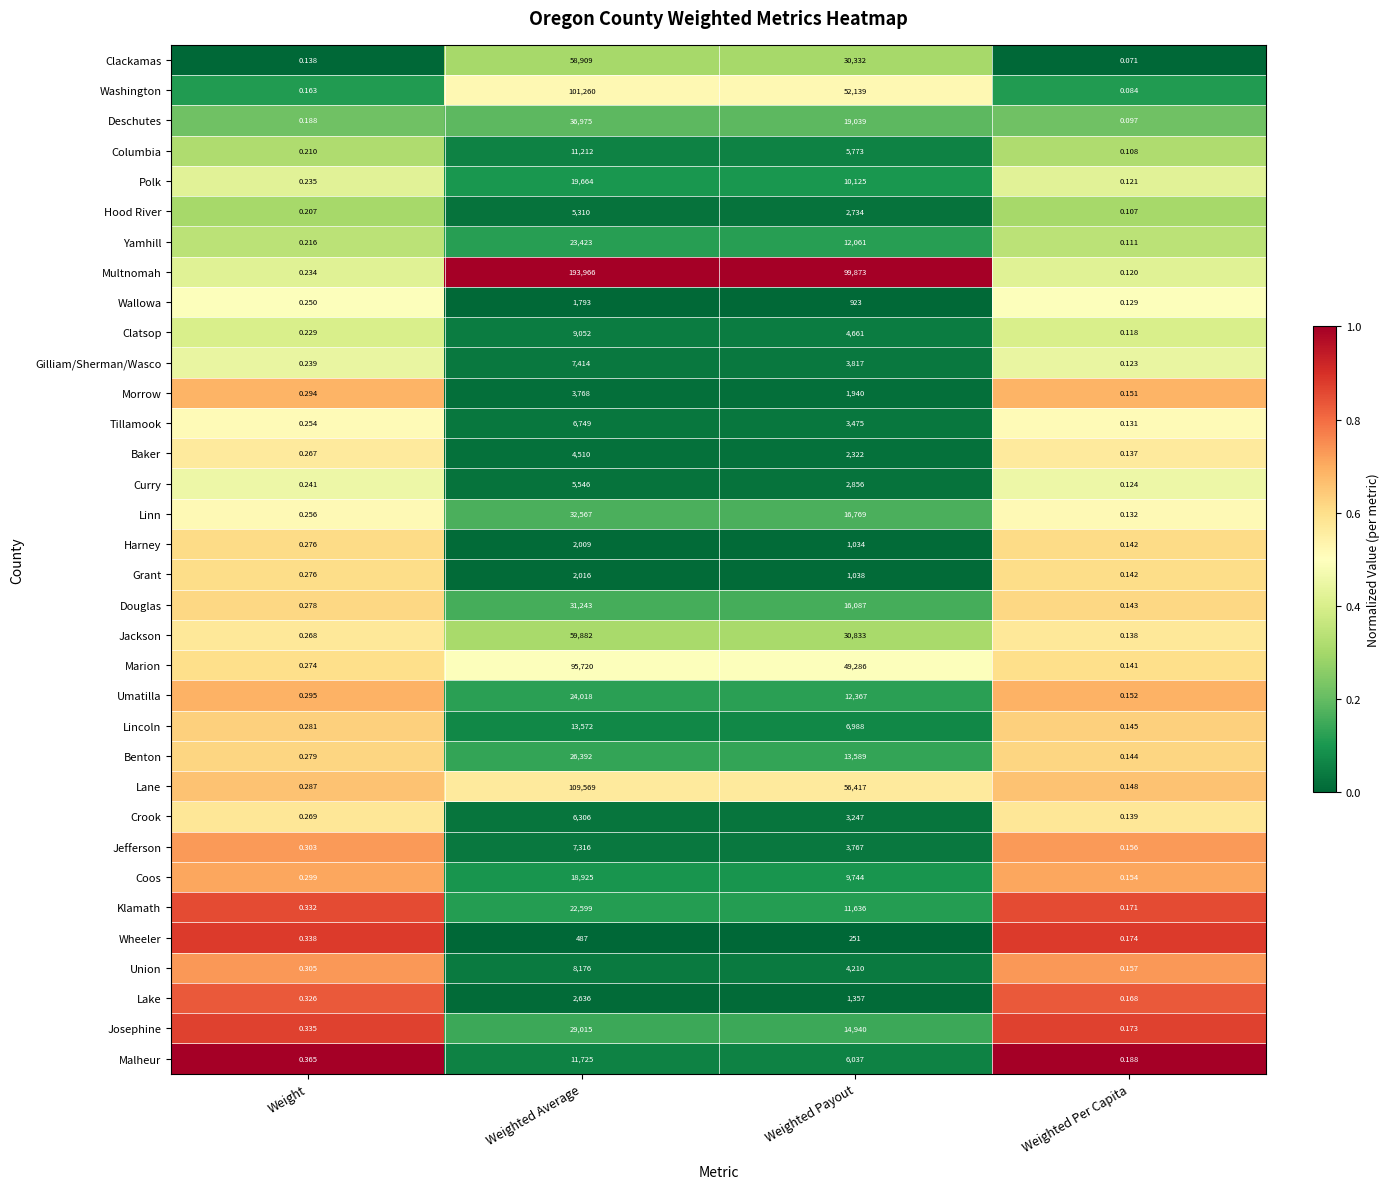

Rank the categories by Washington value from highest to lowest.

Weighted Average, Weighted Payout, Weight, Weighted Per Capita